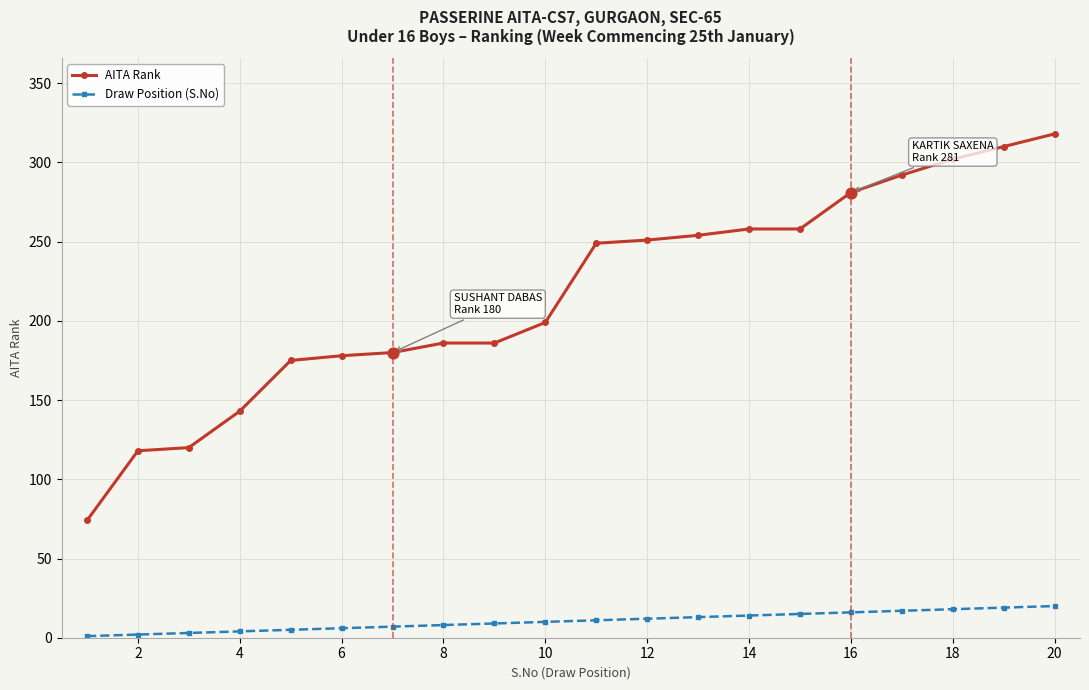

Which series has the largest range (max minus min)?

AITA Rank